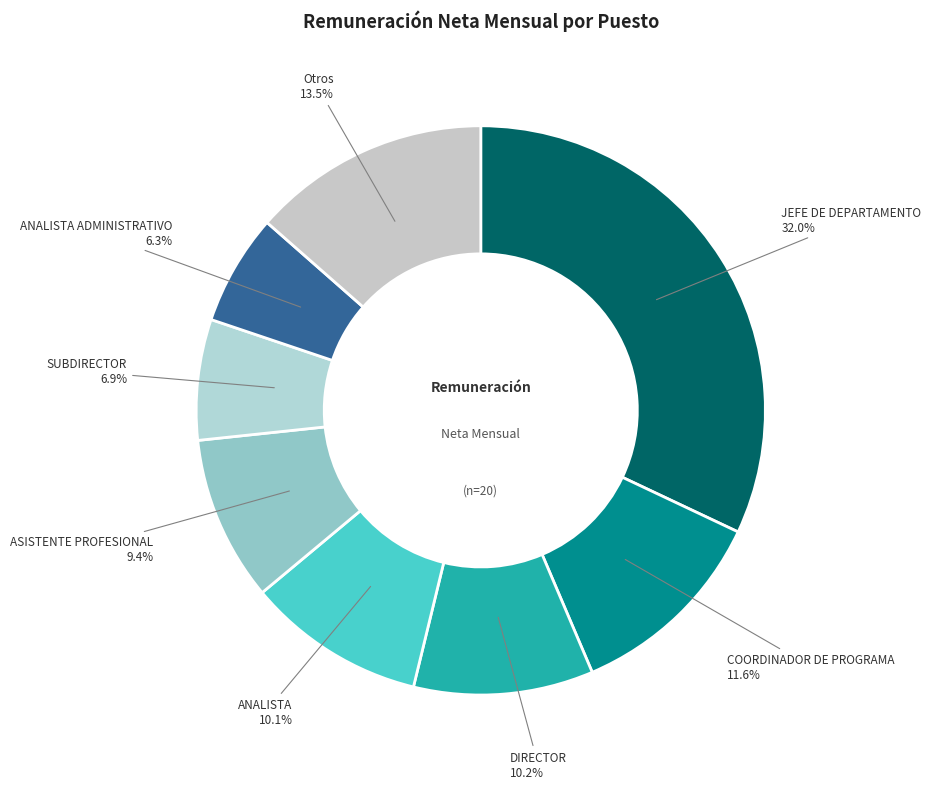

Approximately how many times larger is the value at ANALISTA compared to ASISTENTE PROFESIONAL?

1.1